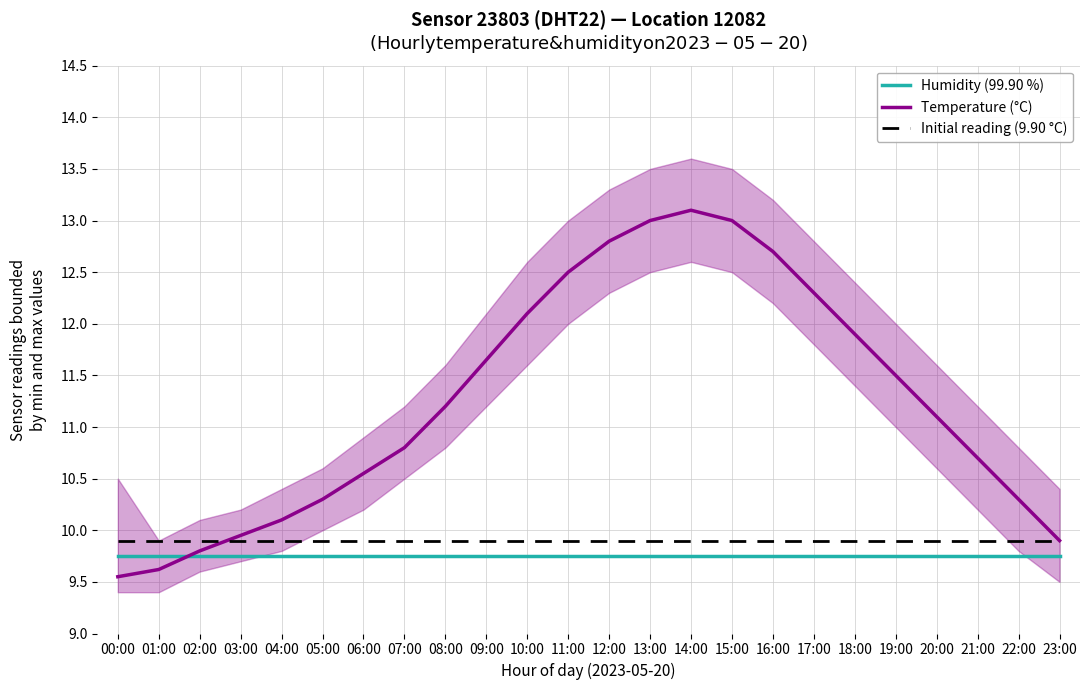

What is the label of the 13th point from the left?

12:00